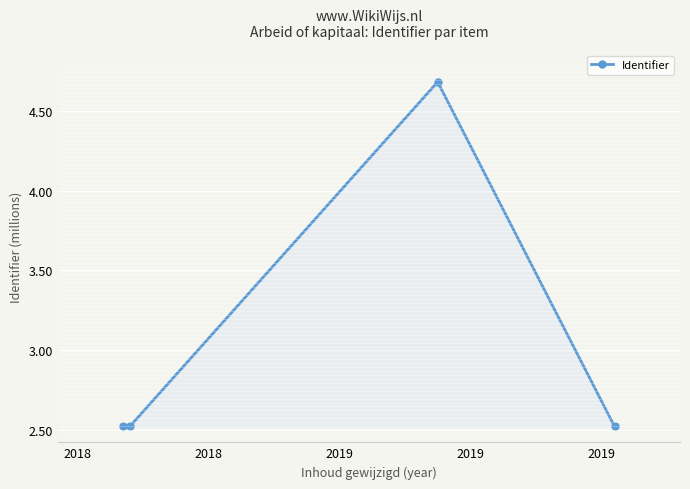

What is the maximum value shown in the chart?

4.7